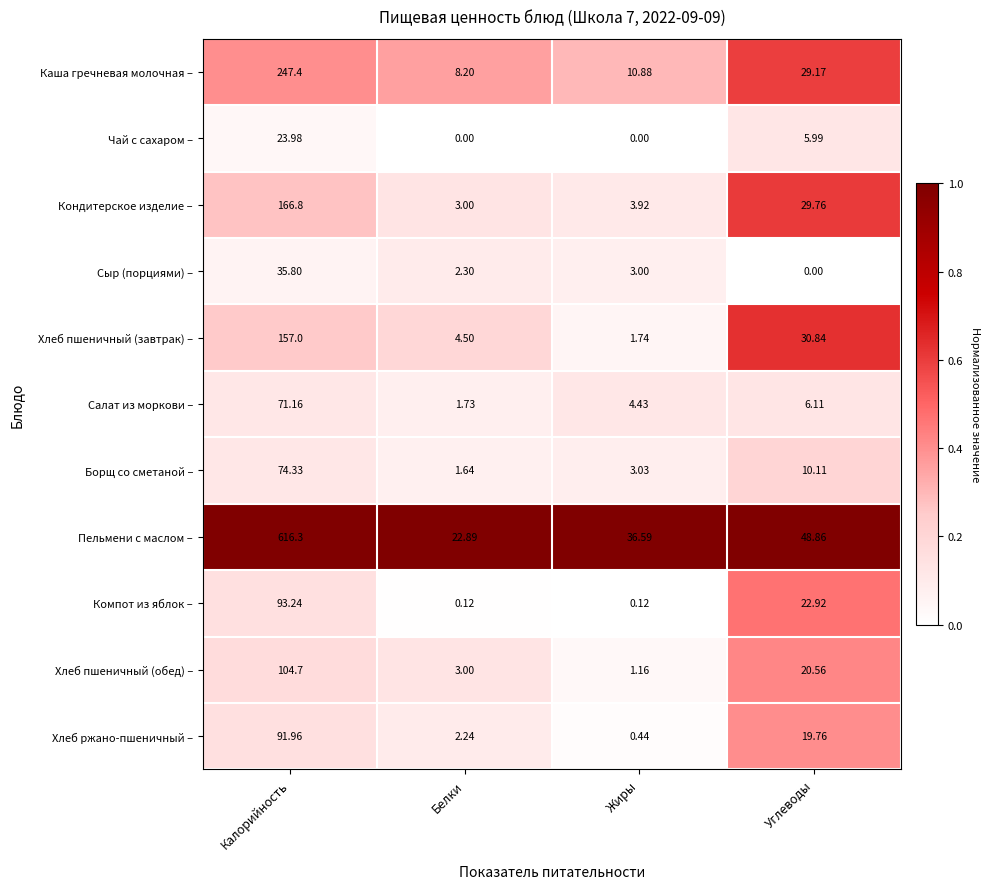

Which category has the highest value across all series?

Калорийность